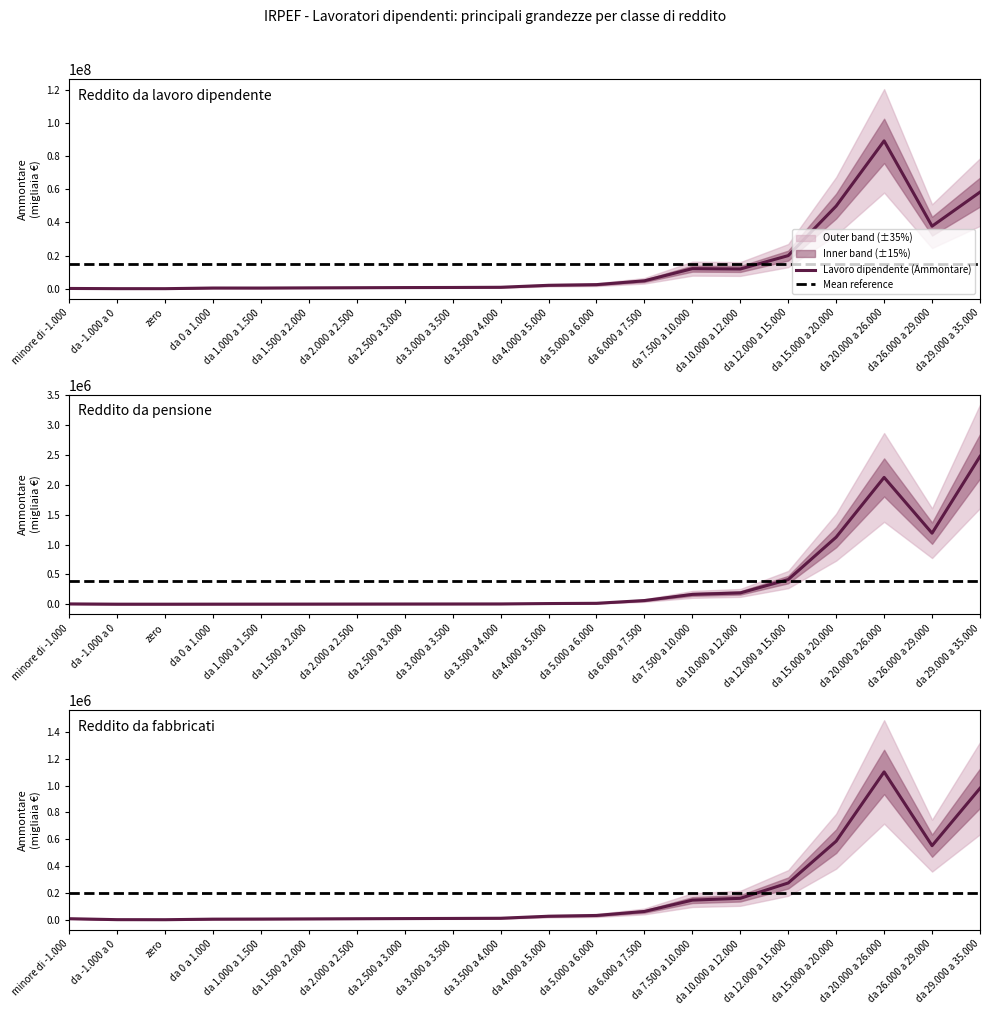

The Reddito da pensione (Ammontare) series shows 10627 at da 4.000 a 5.000. True or false?

True